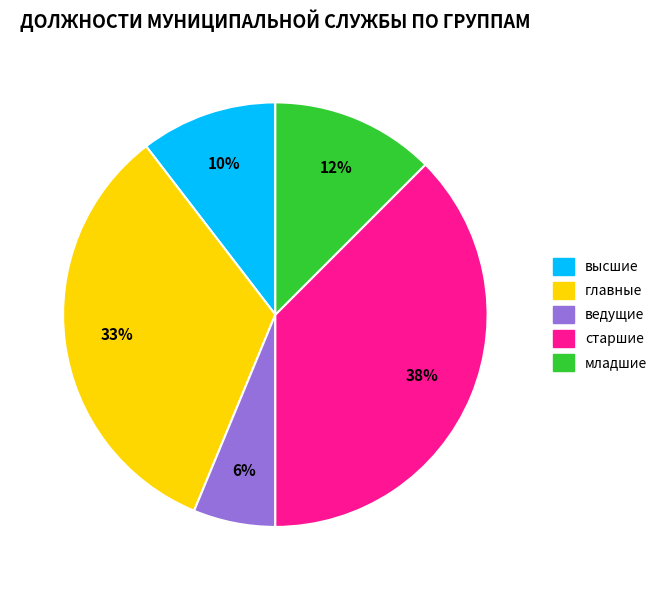

How many segments does this pie chart have?

5